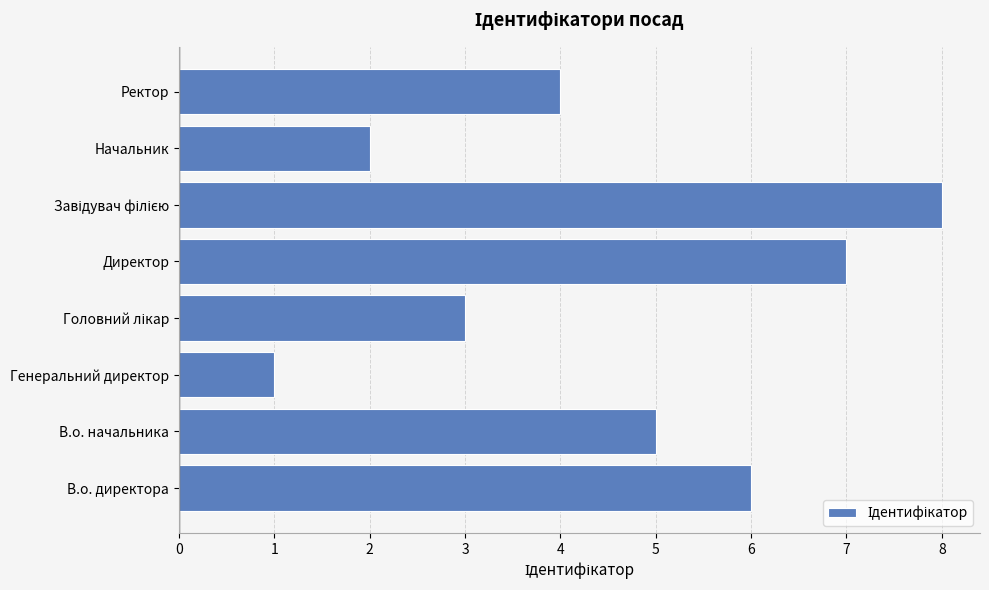

The chart shows a value of 3 at Директор. True or false?

False